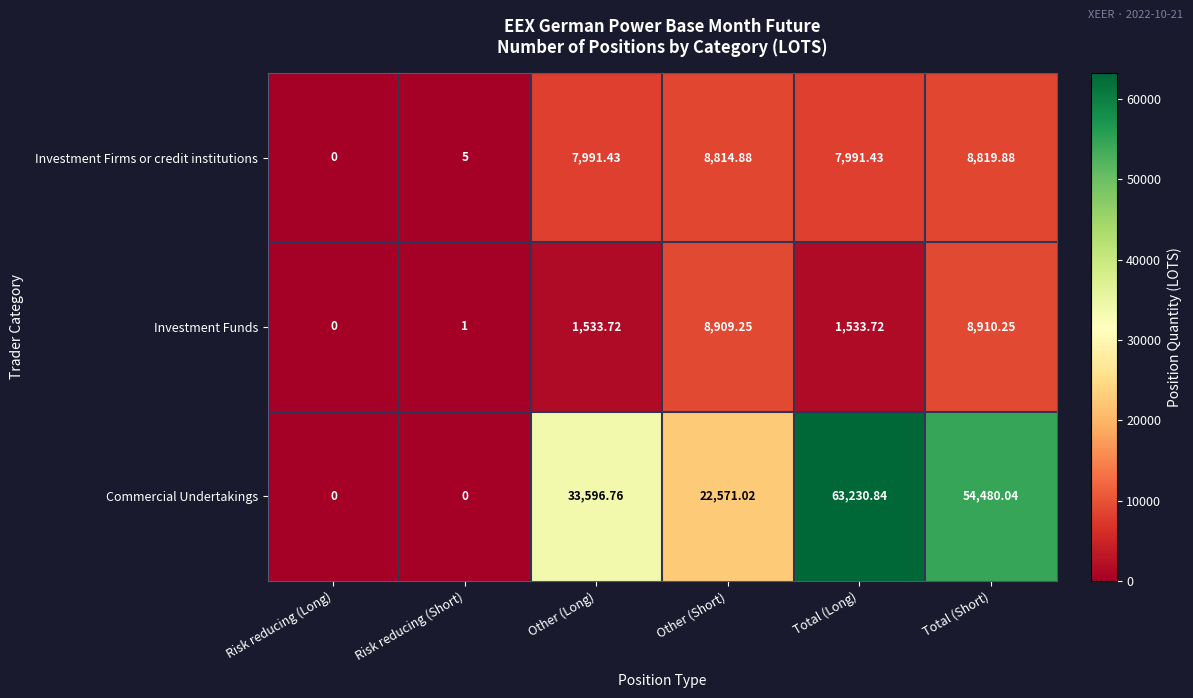

Rank the series at Other (Long) from lowest to highest value.

Investment Funds, Investment Firms or credit institutions, Commercial Undertakings